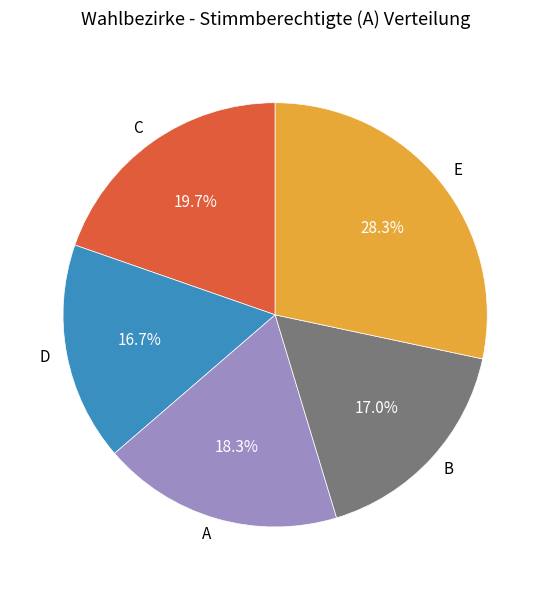

Count the number of slices in the pie.

5